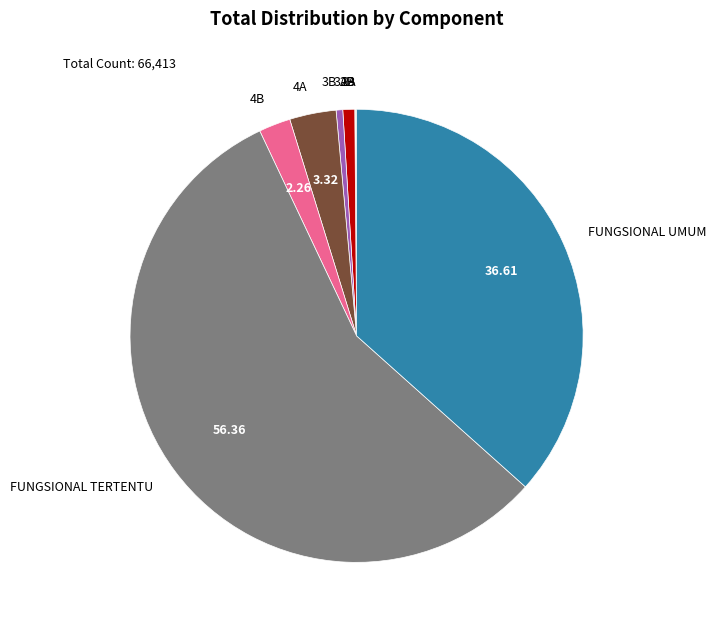

Which category has the biggest portion of the pie?

FUNGSIONAL TERTENTU